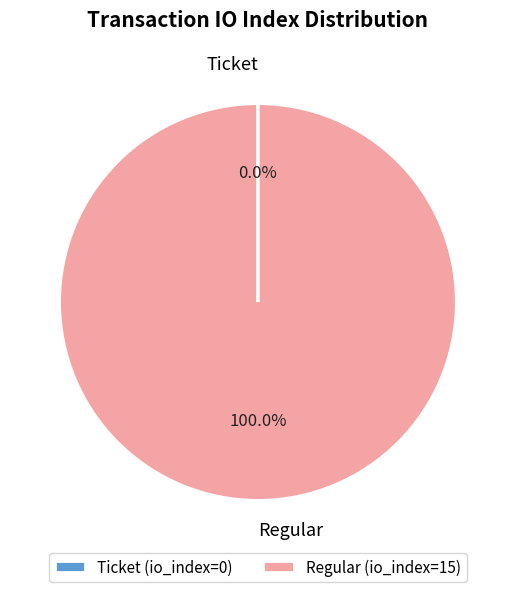

Which slice is the largest?

Regular